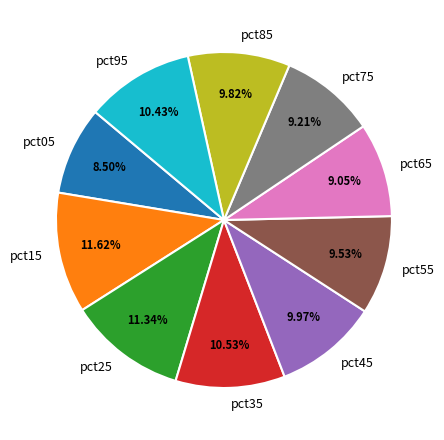

Is there a majority slice in this chart?

No